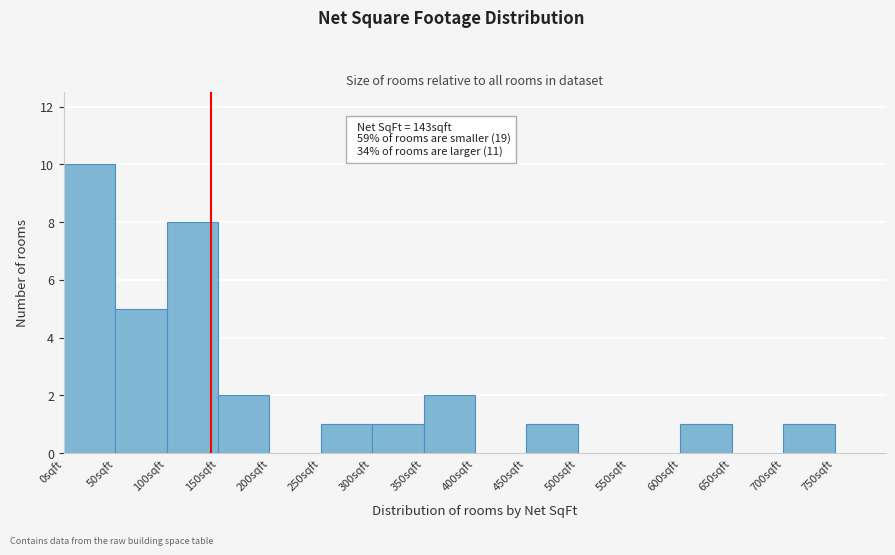

Which range on the x-axis has the tallest bar?

0 to 50